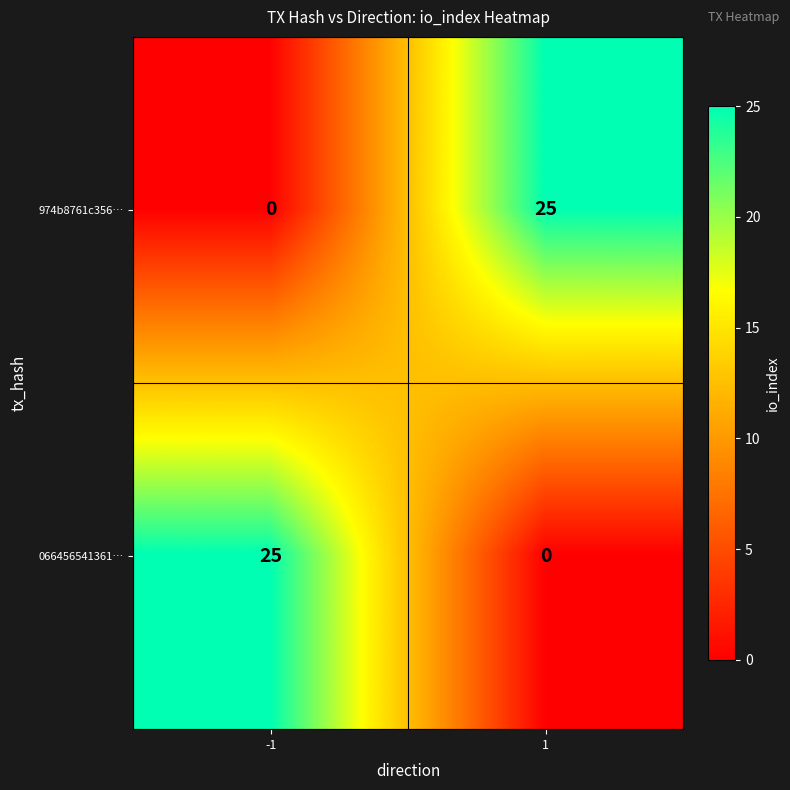

The value of 974b8761c356… at 1 is 25. True or false?

True